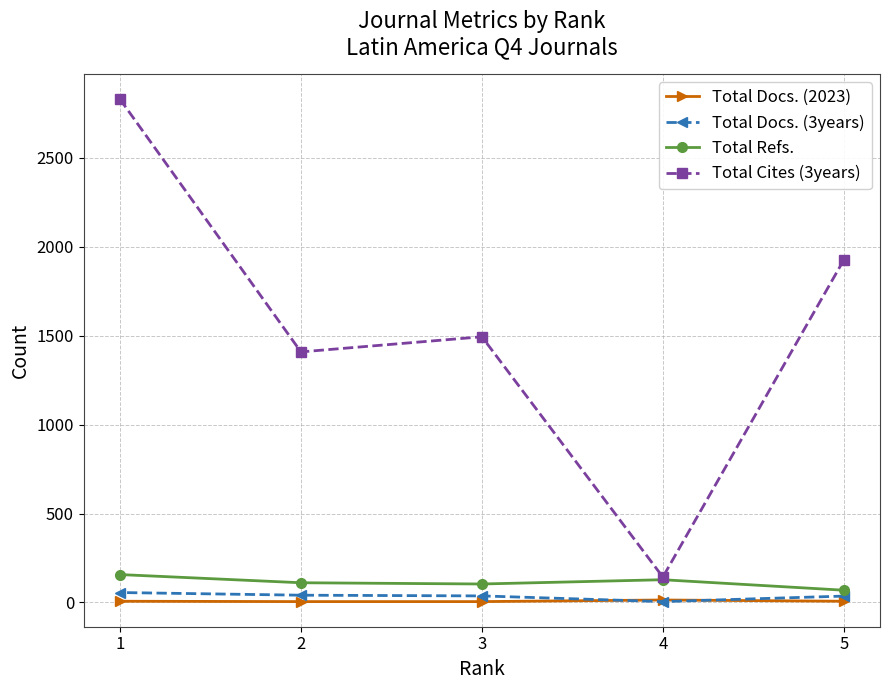

How many data points in Total Cites (3years) are less than 1494?

2